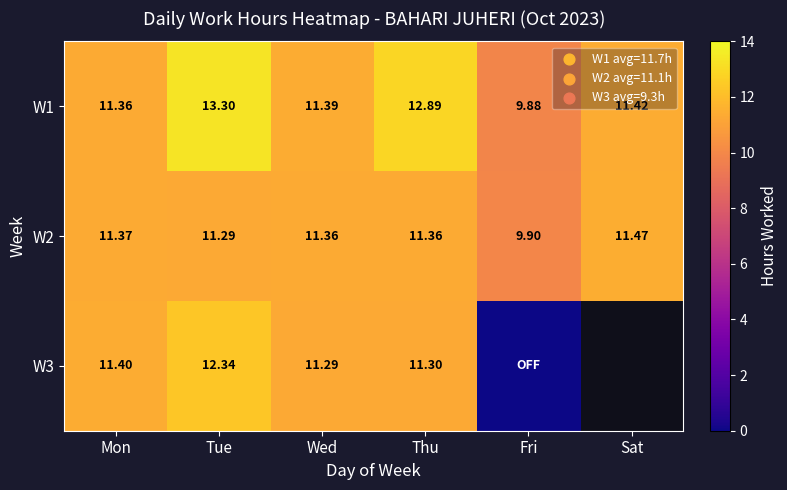

Where does the W2 series first go above 11?

Mon